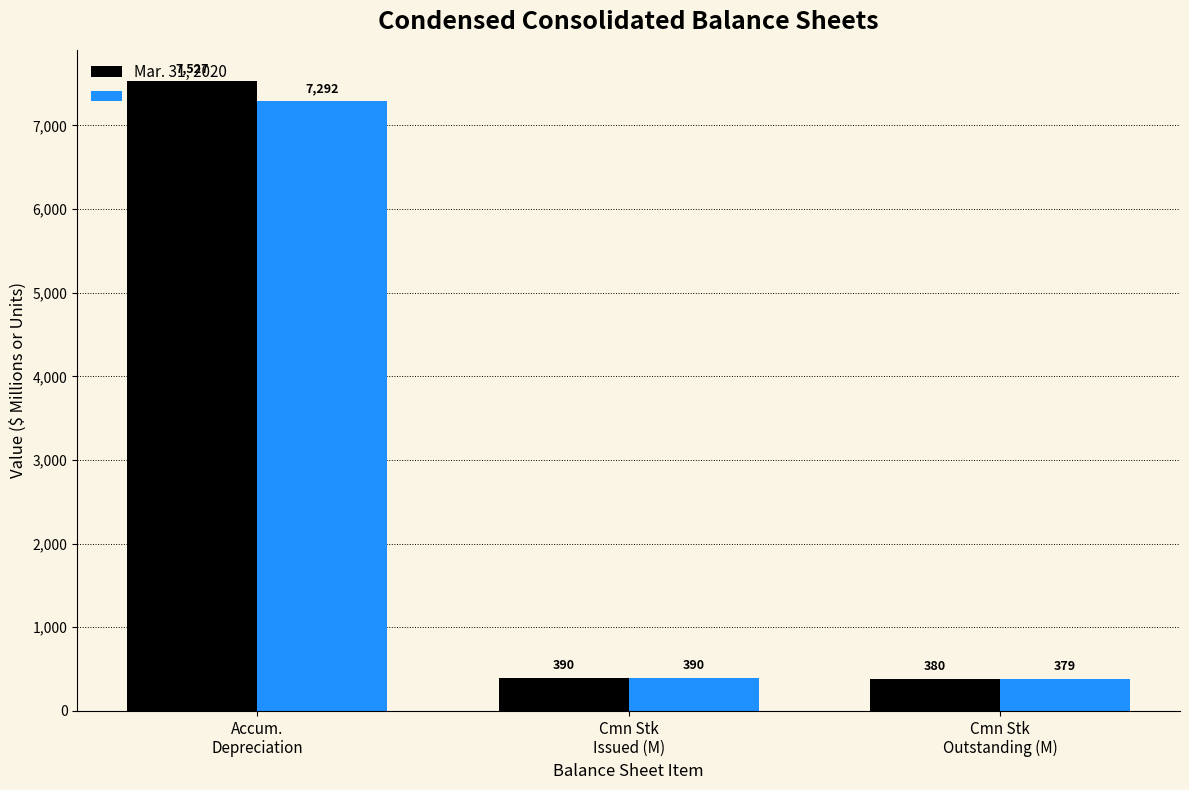

What is the total value across all series at Accum.
Depreciation?

14819.0